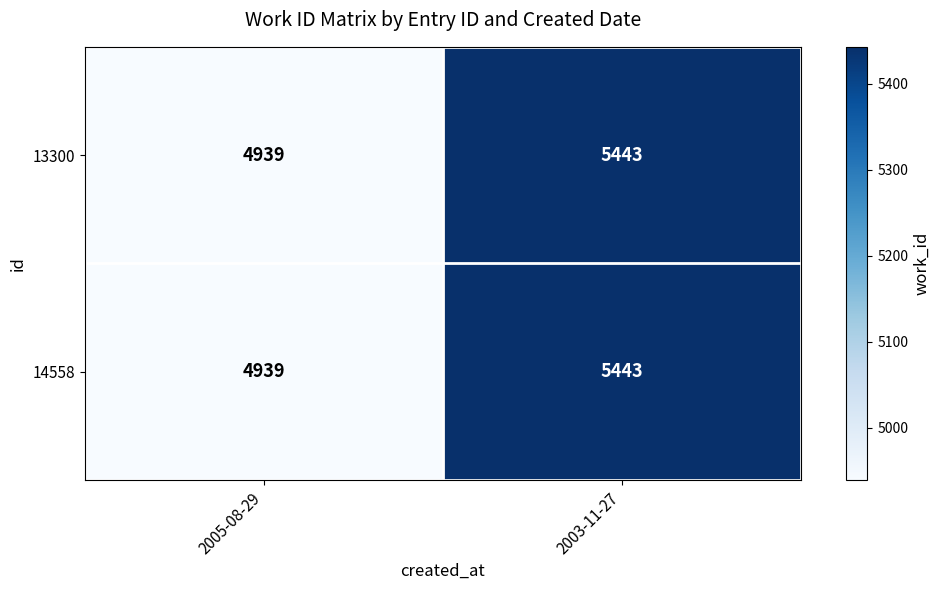

What is the sum of the 13300 values at 2005-08-29 and 2003-11-27?

10382